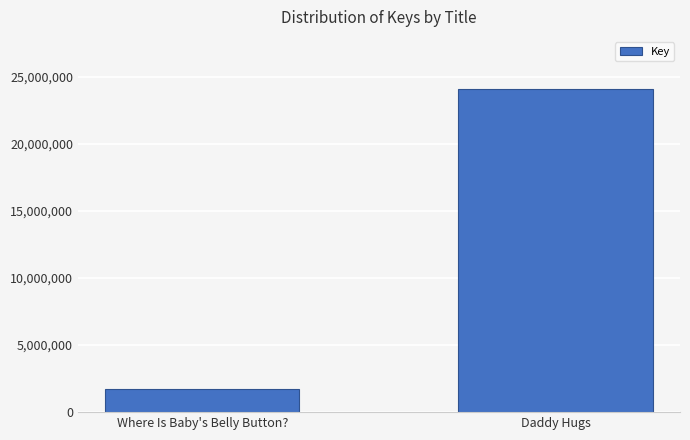

What is the average value?

12927224